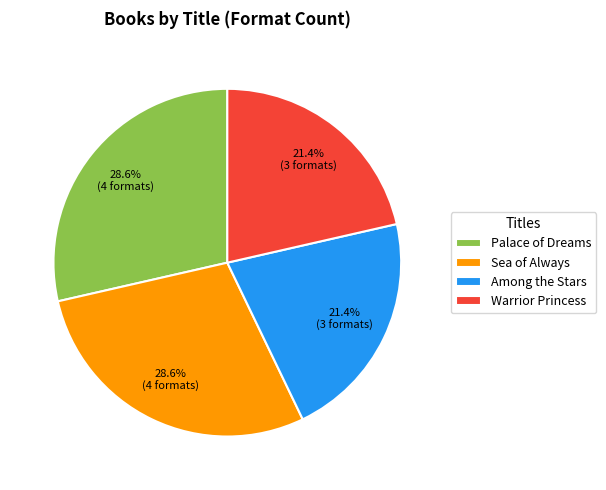

What is the ratio of the value at Sea of Always to the value at Among the Stars?

1.3